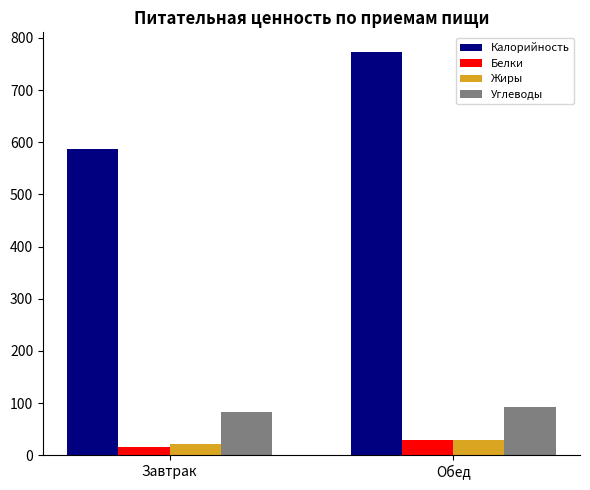

What is the value of the Белки bar at the 2nd from the left?

29.7